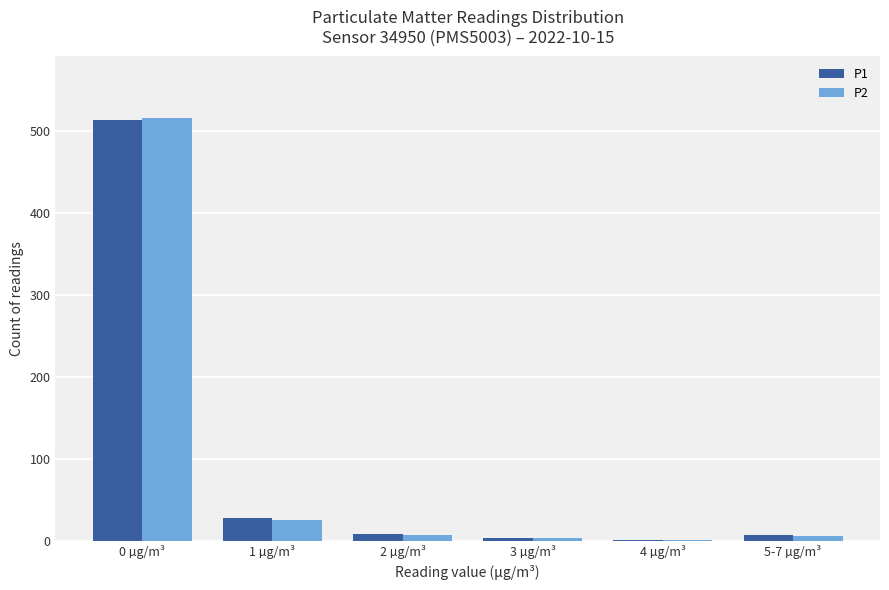

At which category is the sum across all series the highest?

0 µg/m³